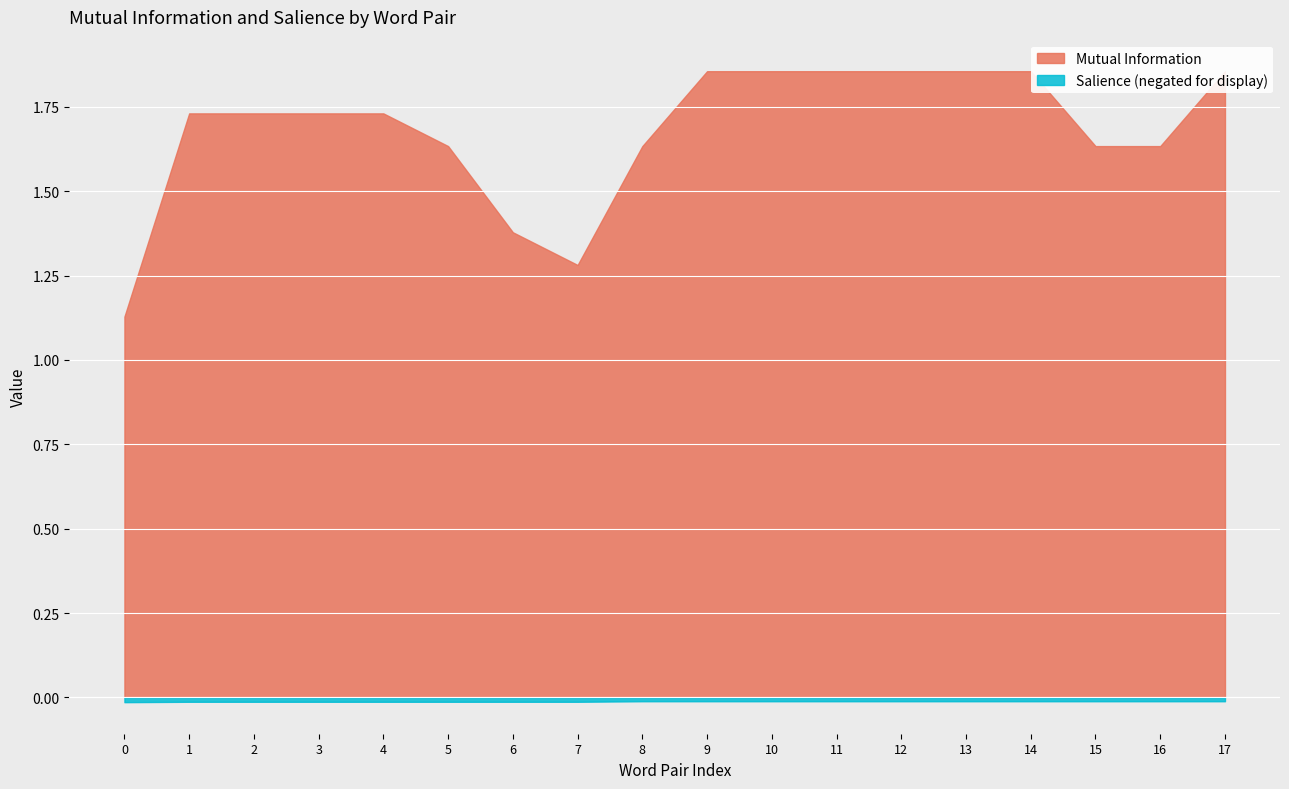

What is the greatest value displayed?

1.9